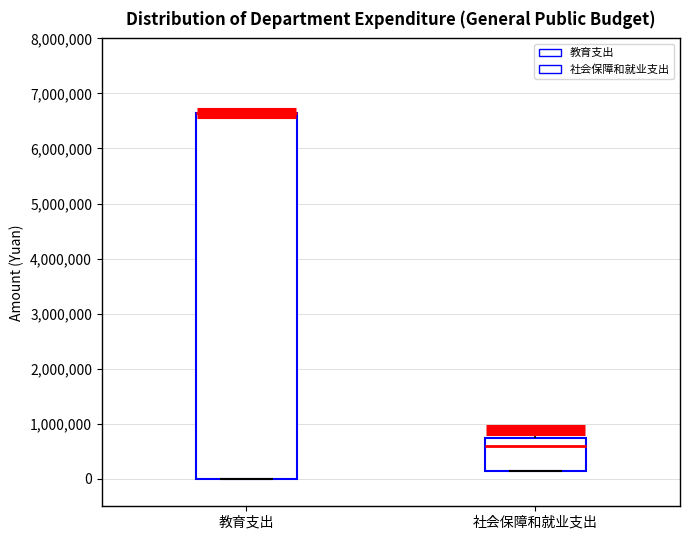

Reading left to right, transcribe this box plot: for each box, give where its median line is, the range the box spans, and where its two whiskers end, as read against the y-axis. The values are not printed on the chart, so give them approximately, as read against the axis.

教育支出: median 6600000 (drawn on the box's upper edge), box 0 to 6600000, whiskers 0 to 6600000
社会保障和就业支出: median 600000, box 100000 to 700000, whiskers 100000 to 900000